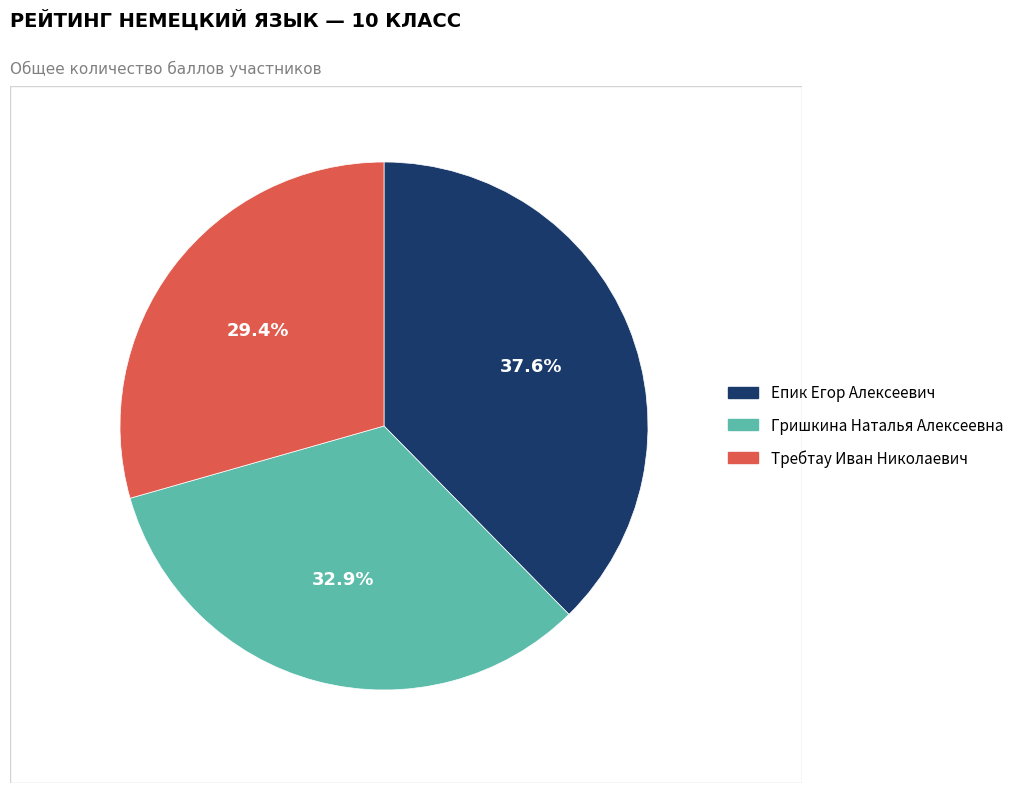

Which category has the biggest portion of the pie?

Епик Егор Алексеевич